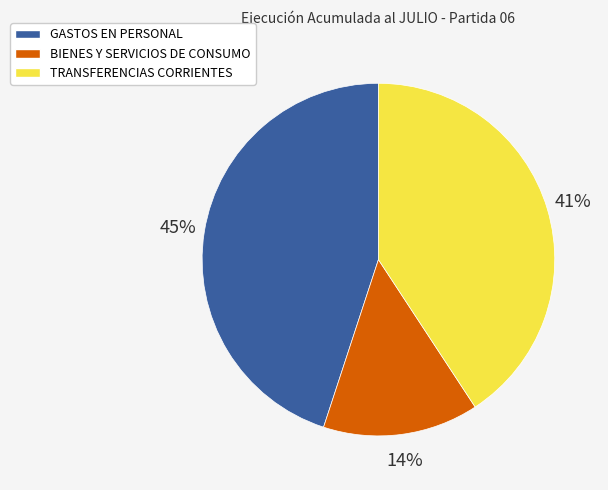

Is it true that GASTOS EN PERSONAL is 32% of the pie?

False